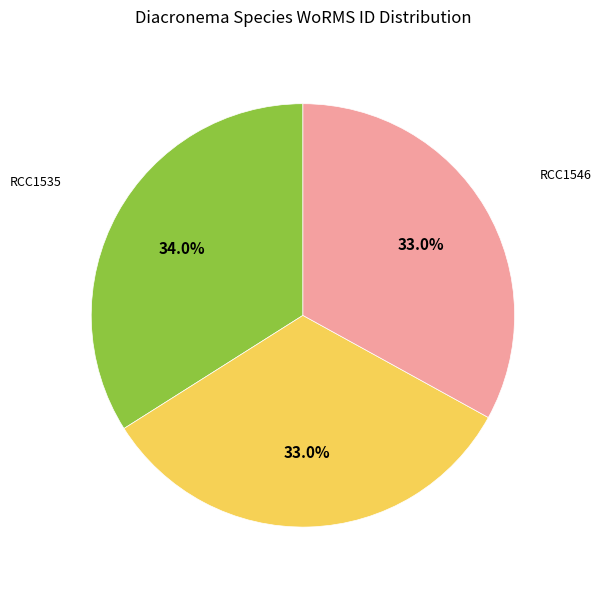

Does any single category account for the majority?

No